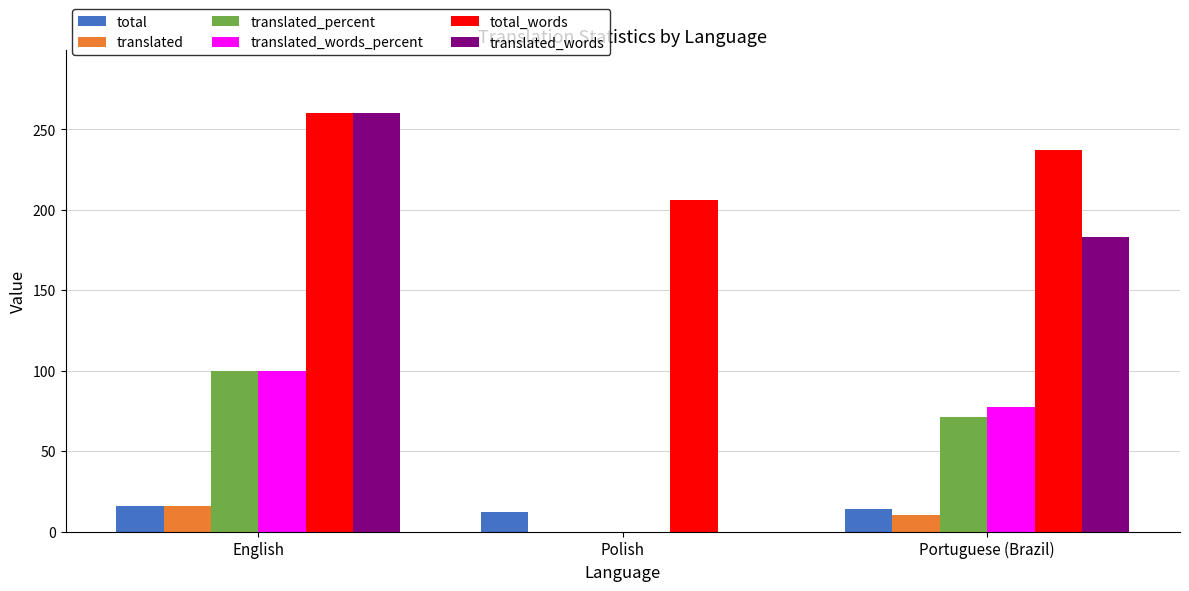

Between English and Portuguese (Brazil), which series saw the biggest shift?

translated_words